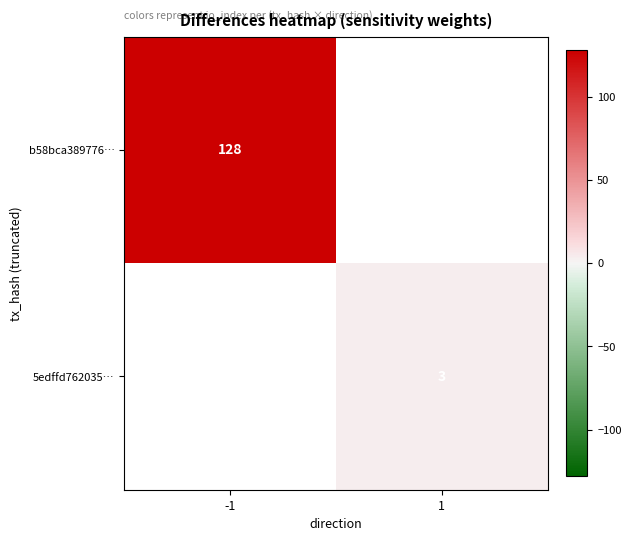

Is it true that b58bca389776… equals 211 at -1?

False